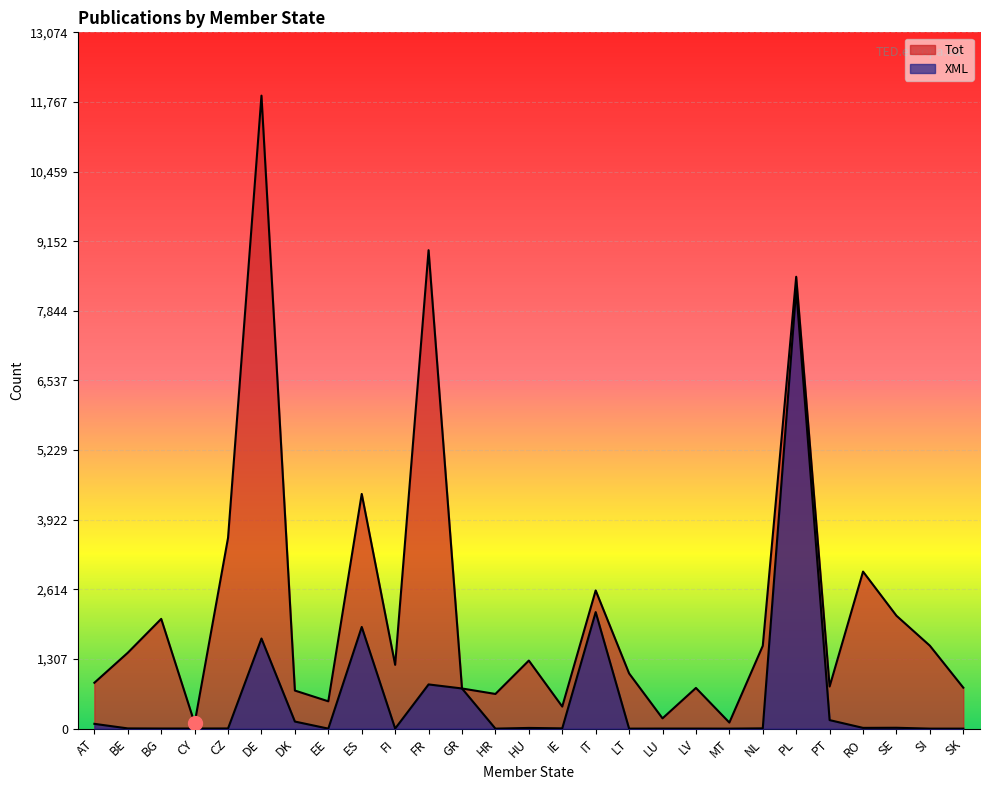

Rank the categories by Tot value from highest to lowest.

DE, FR, PL, ES, CZ, RO, IT, SE, BG, SI, NL, BE, HU, FI, LT, AT, PT, SK, LV, GR, DK, HR, EE, IE, LU, MT, CY